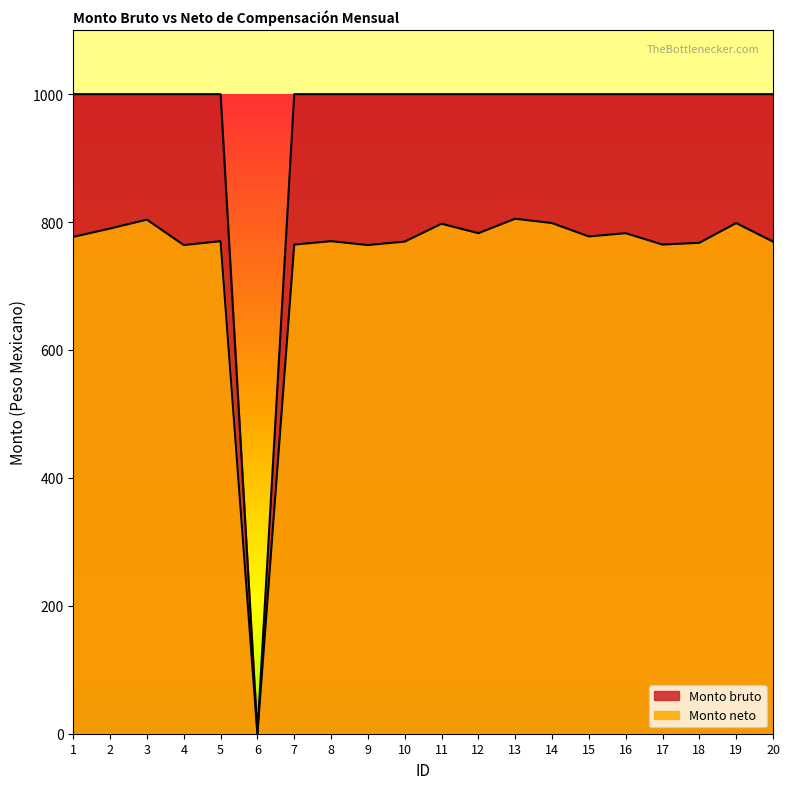

Reading left to right, list all the values displayed in this chart.

Monto bruto: 1=1000.0	2=1000.0	3=1000.0	4=1000.0	5=1000.0	6=0.0	7=1000.0	8=1000.0	9=1000.0	10=1000.0	11=1000.0	12=1000.0	13=1000.0	14=1000.0	15=1000.0	16=1000.0	17=1000.0	18=1000.0	19=1000.0	20=1000.0
Monto neto: 1=776.8	2=790.0	3=803.8	4=764.1	5=770.1	6=0.0	7=764.8	8=770.1	9=764.1	10=769.5	11=797.4	12=782.7	13=805.2	14=798.4	15=777.5	16=782.7	17=764.8	18=767.6	19=798.4	20=769.5